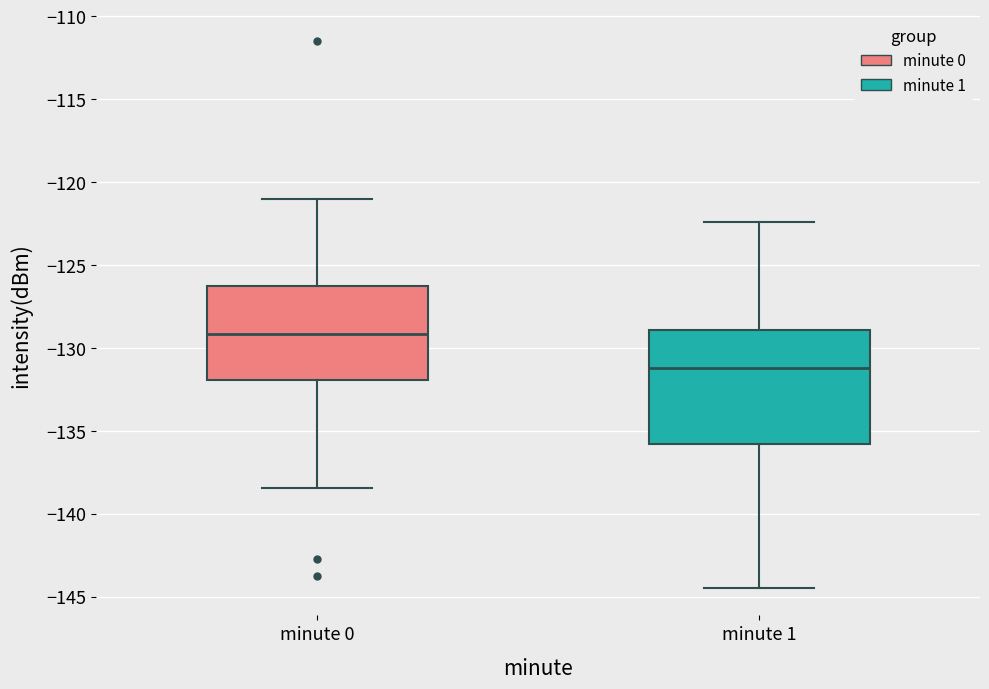

Reading left to right, read every box against the y-axis: the position of its median line, the range the box covers, and the ends of its whiskers. The values are not printed on the chart, so give them approximately, as read against the axis.

minute 0: median -129.0, box -132.0 to -126.5, whiskers -138.5 to -121.0
minute 1: median -131.0, box -136.0 to -129.0, whiskers -144.5 to -122.5